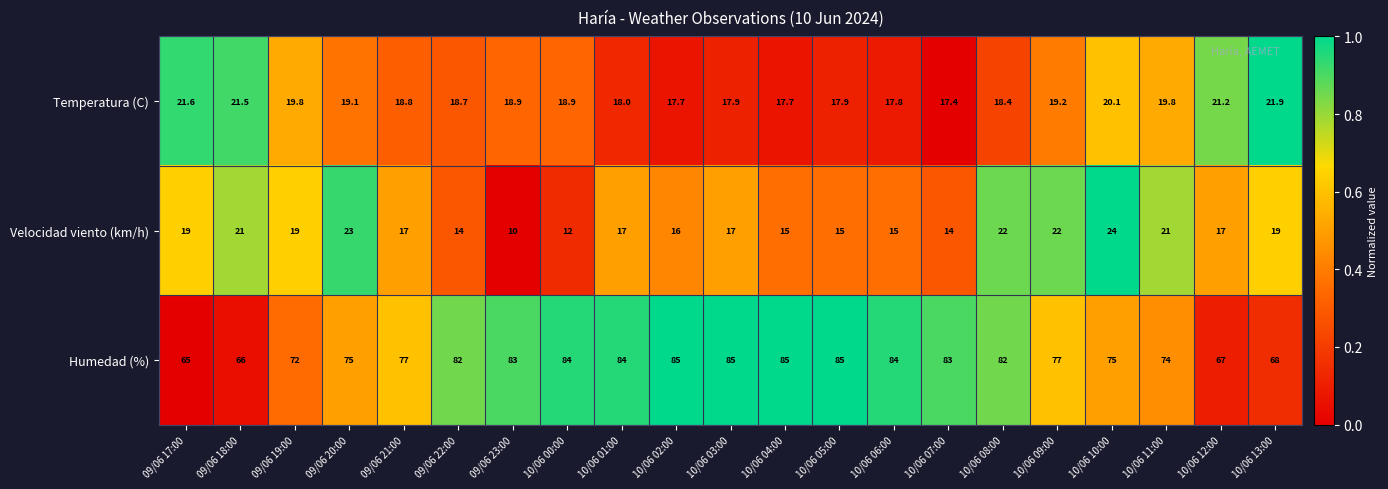

What is the highest value of the Humedad (%) series?

85.0